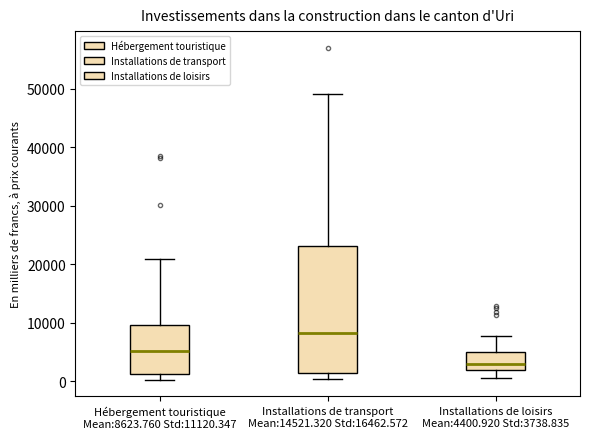

Reading left to right, transcribe this box plot: for each box, give where its median line is, the range the box spans, and where its two whiskers end, as read against the y-axis. The values are not printed on the chart, so give them approximately, as read against the axis.

Hébergement touristique Mean:8623.760 Std:11120.347: median 5000, box 1000 to 10000, whiskers 0 to 21000
Installations de transport Mean:14521.320 Std:16462.572: median 8000, box 1000 to 23000, whiskers 0 to 49000
Installations de loisirs Mean:4400.920 Std:3738.835: median 3000, box 2000 to 5000, whiskers 0 to 8000